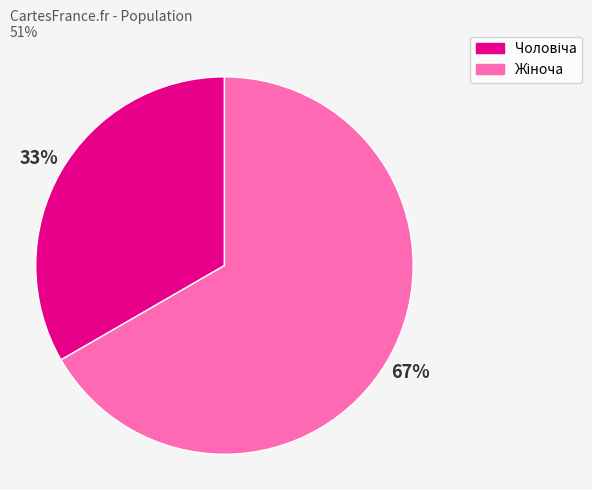

How many segments does this pie chart have?

2